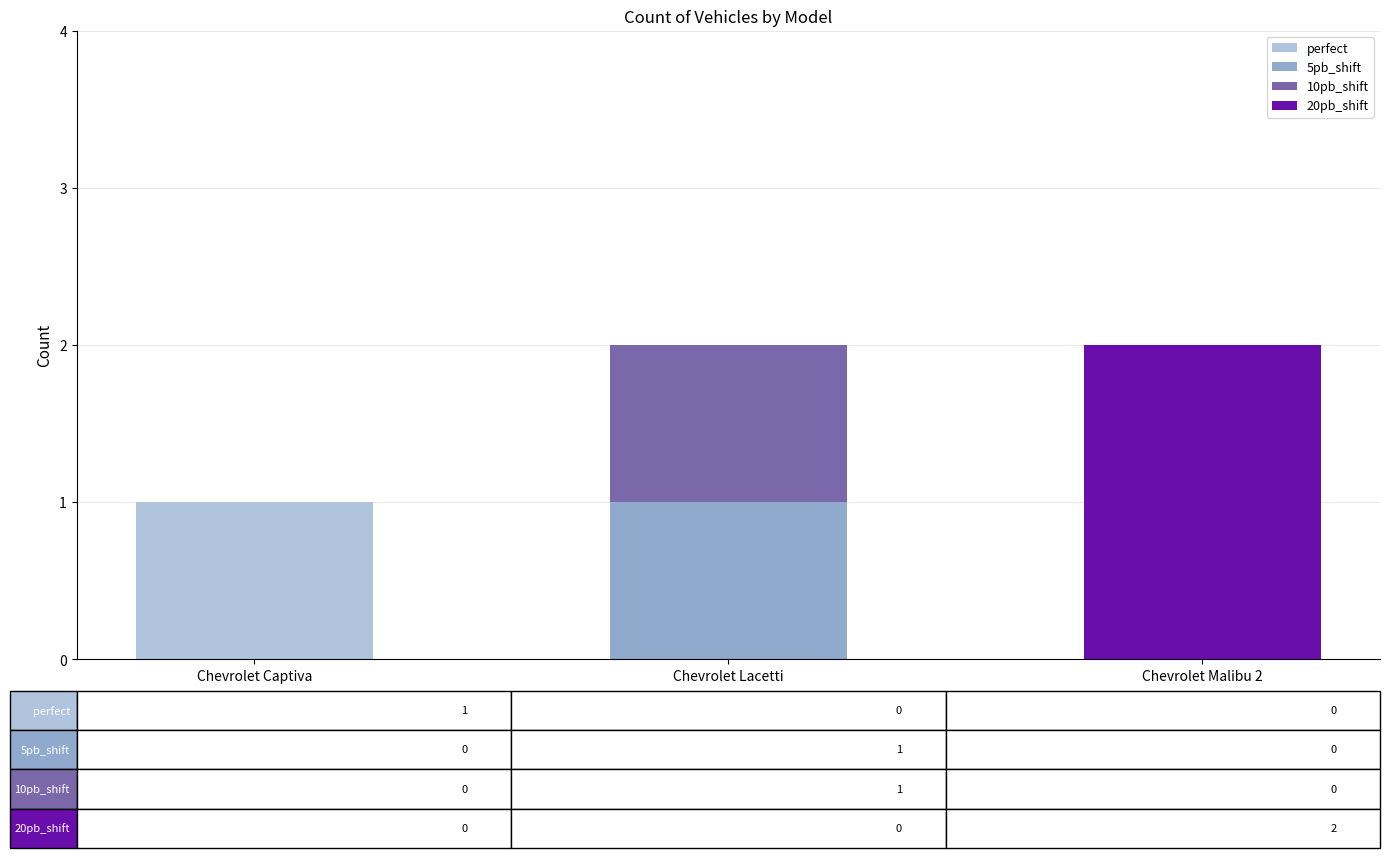

Reading left to right, transcribe the values for perfect.

Chevrolet Captiva=1	Chevrolet Lacetti=0	Chevrolet Malibu 2=0